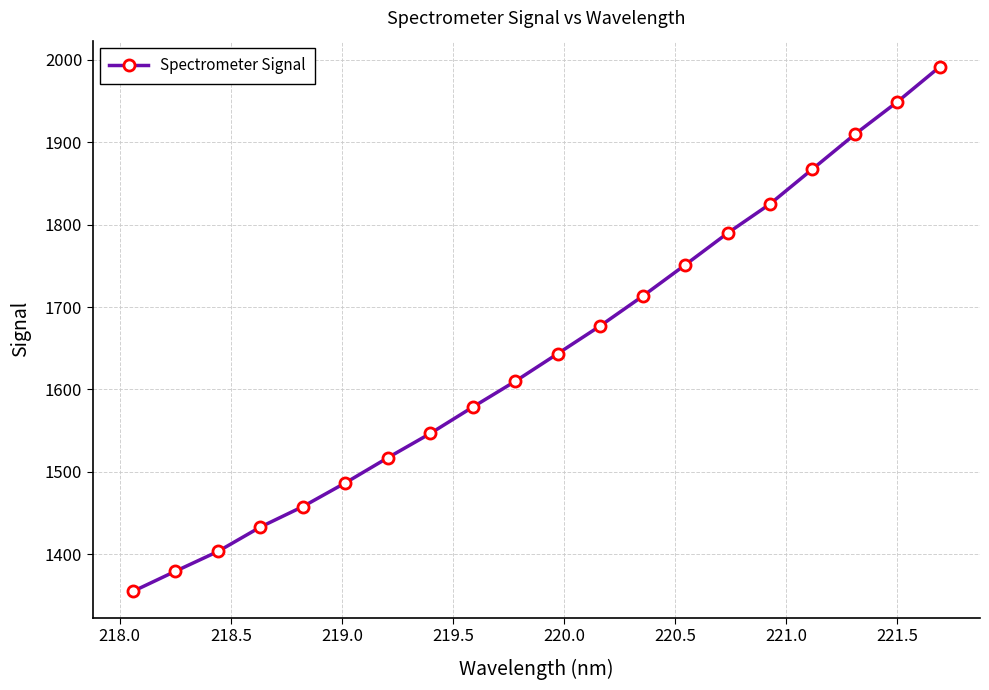

What is the difference between the second highest and second lowest values?

569.7